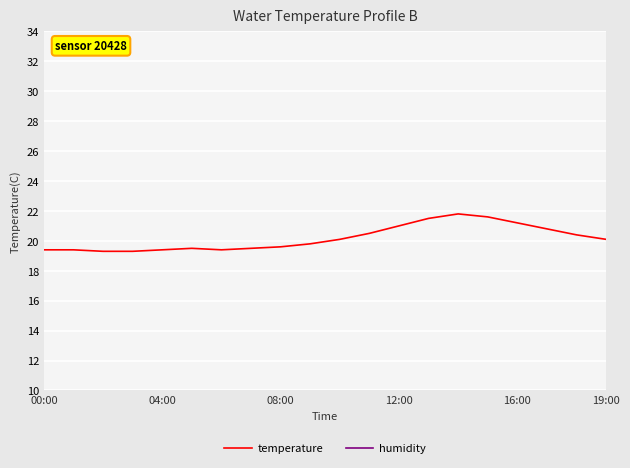

What is the difference between the maximum and second lowest values in the humidity series?

0.4